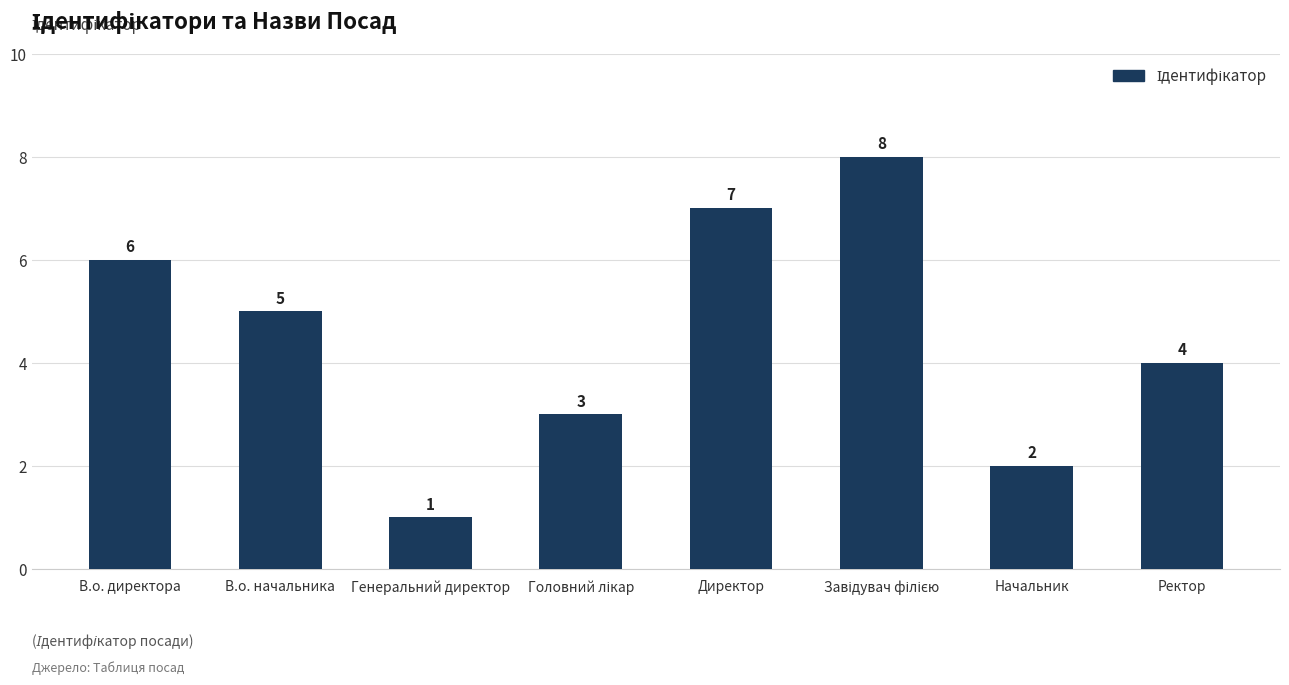

Count the number of categories in the chart.

8